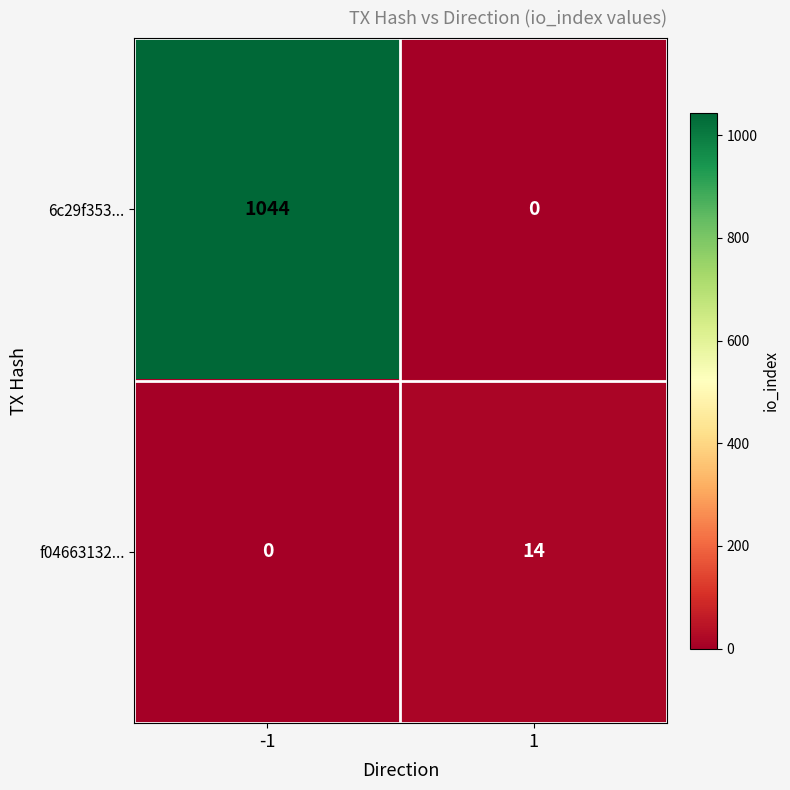

Rank the series by their average value, from lowest to highest.

f04663132..., 6c29f353...